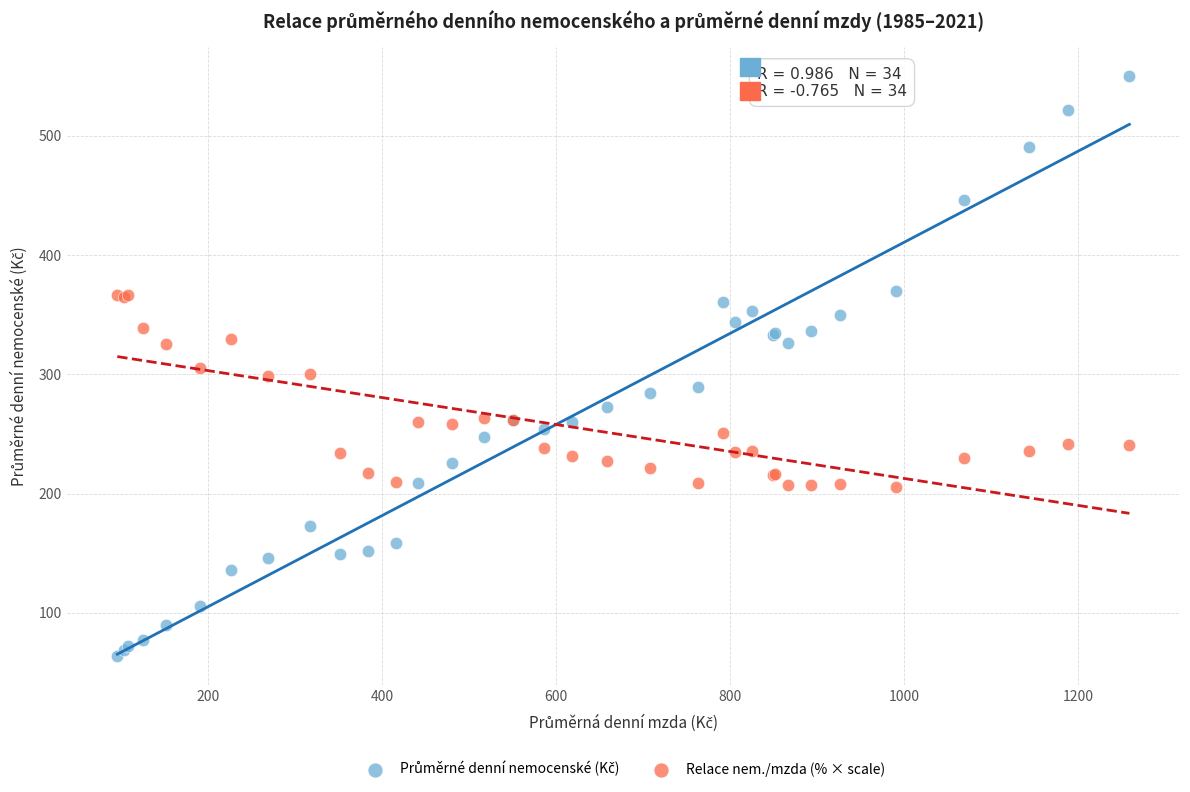

What is the X range (max minus min) for the scatter plot?

1163.0